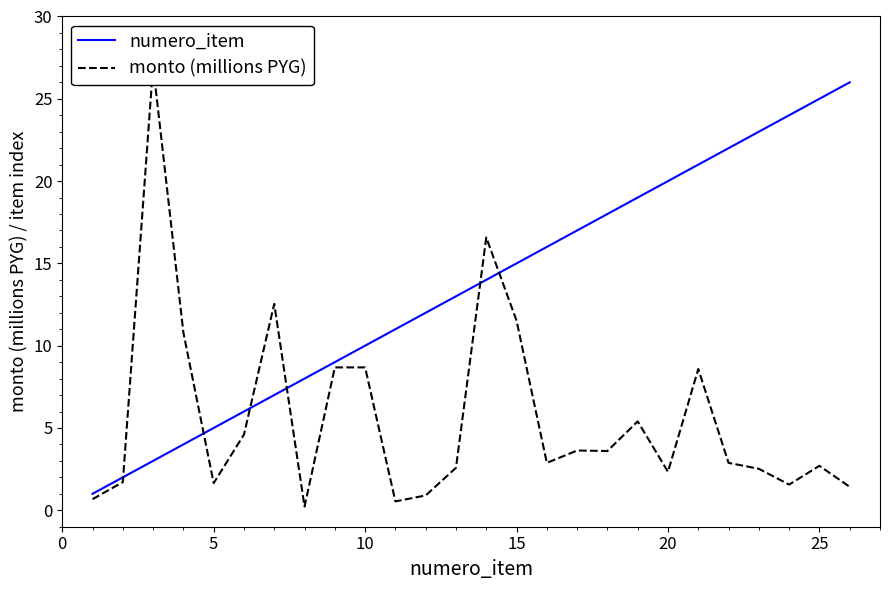

What is the average value of the monto (millions PYG) series?

5.6